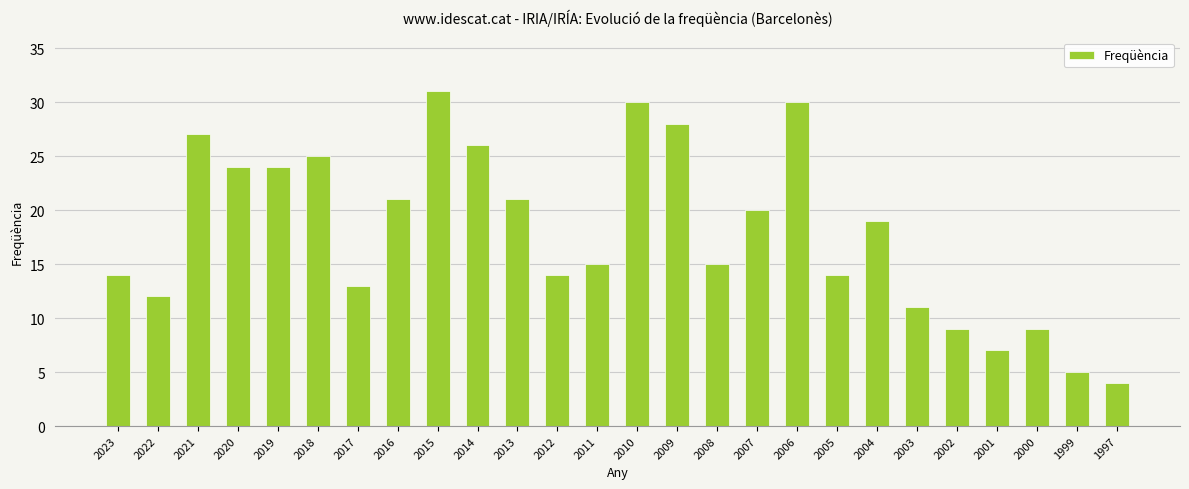

What is the difference between the second highest and minimum values?

26